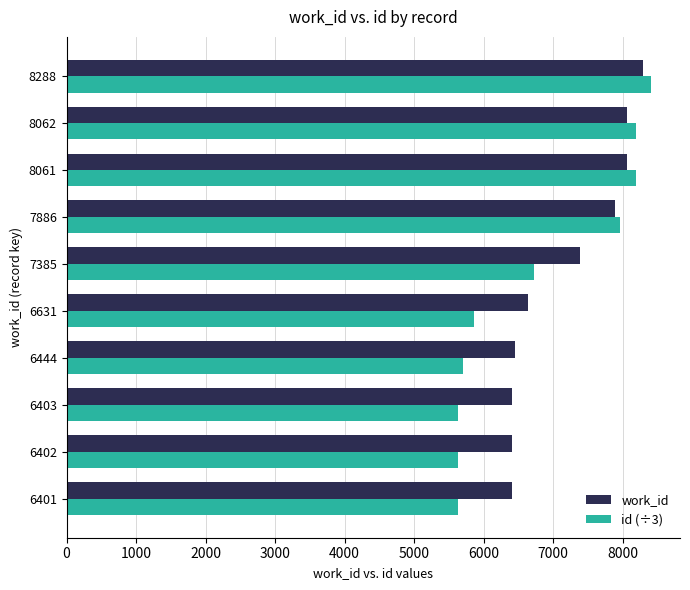

At which category is the sum across all series the highest?

8288